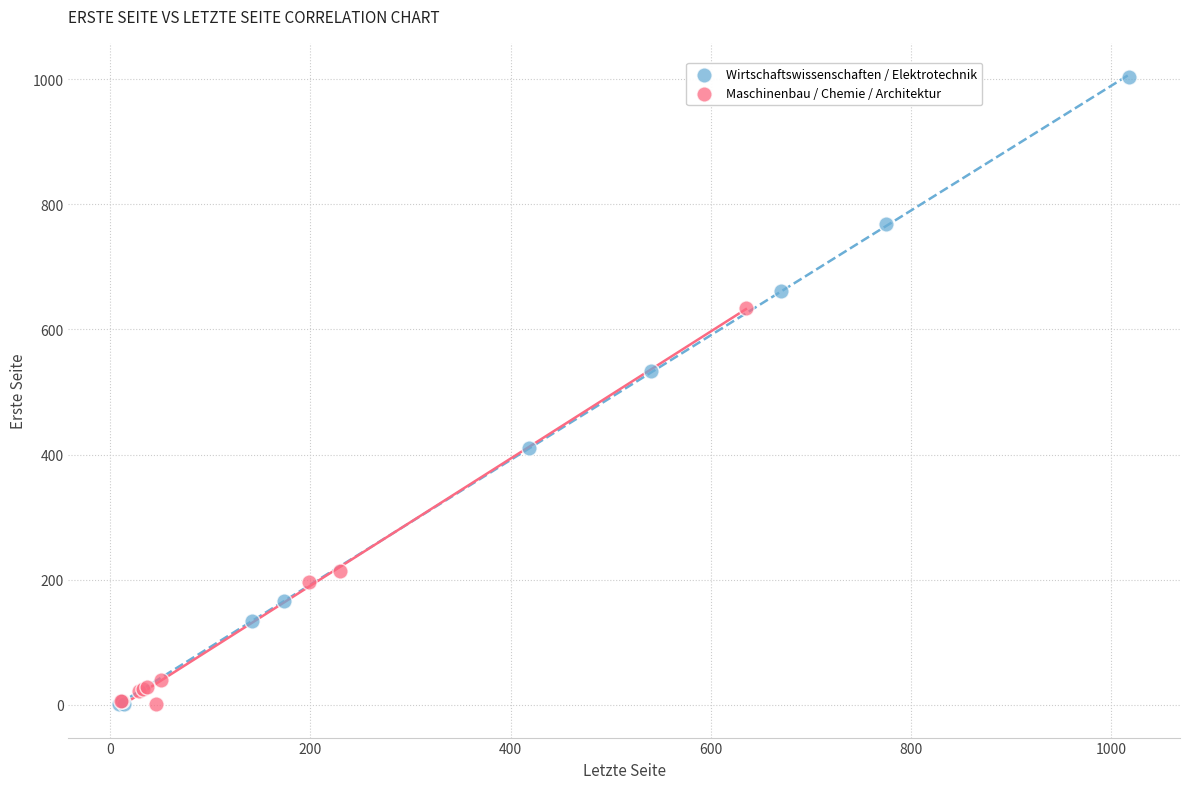

Which series has the widest spread of Y values?

Wirtschaftswissenschaften / Elektrotechnik